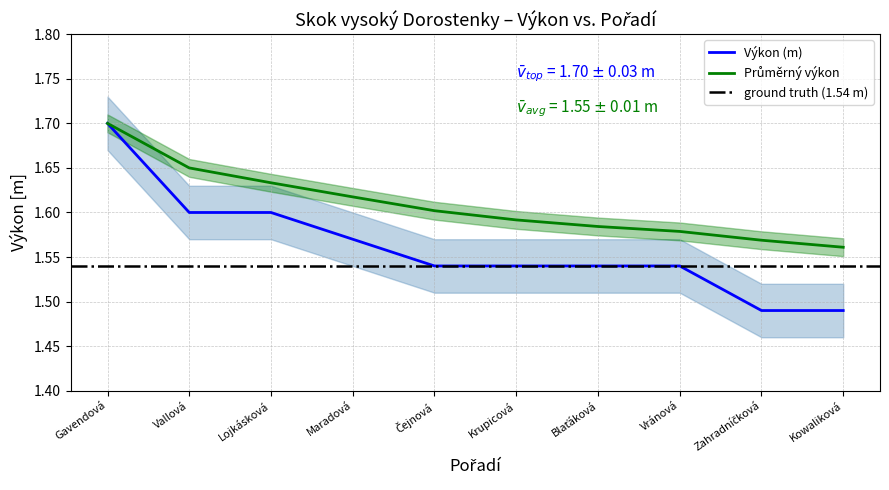

What is the difference between the values at Gavendová and Maradová?

0.1